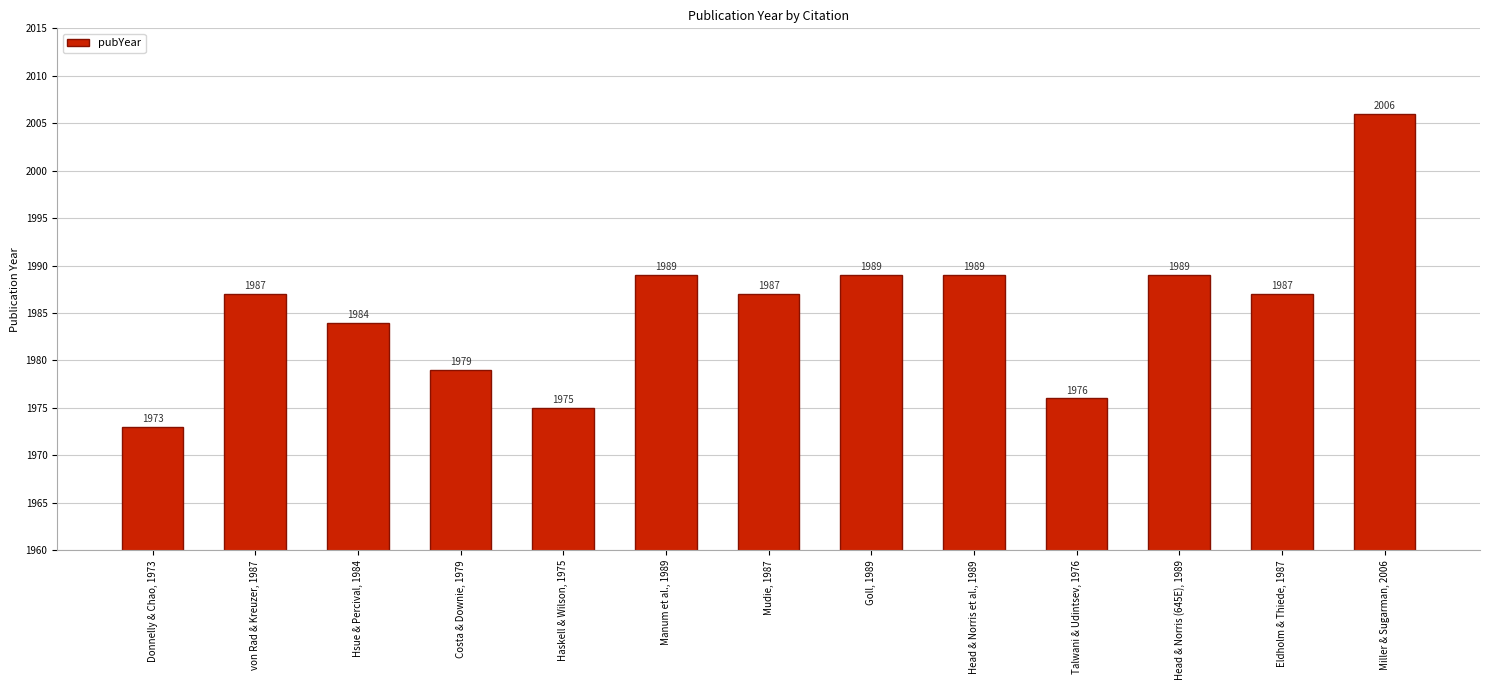

Reading left to right, transcribe all the data shown in this chart.

1973	1987	1984	1979	1975	1989	1987	1989	1989	1976	1989	1987	2006